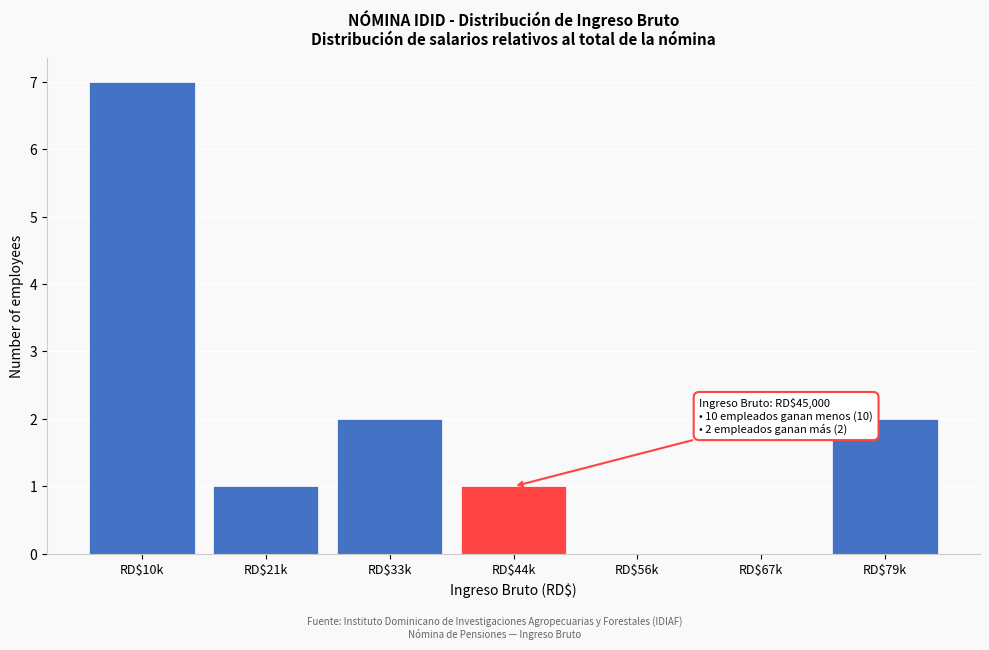

Which label corresponds to the largest value in the chart?

RD$10k